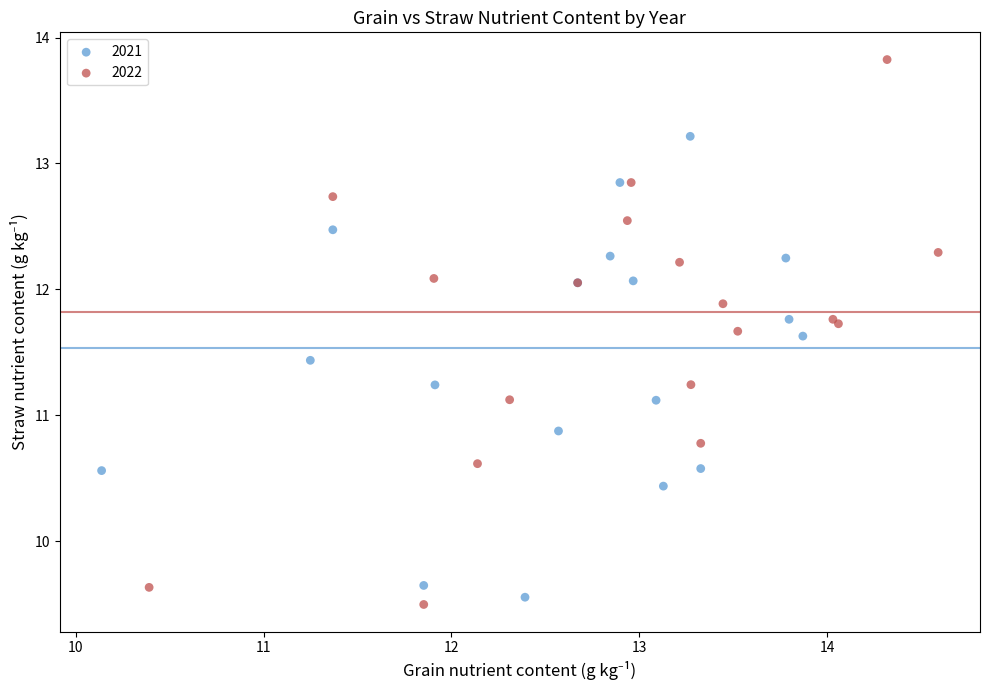

Which series contains the highest Y value?

2022